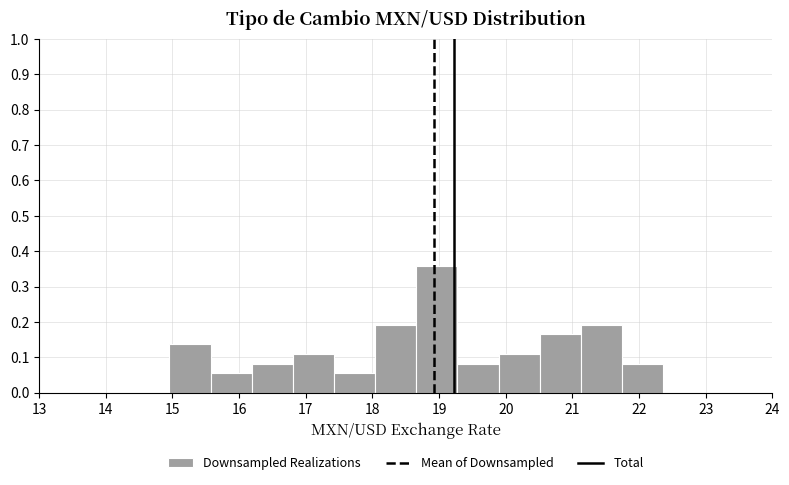

Reading left to right, transcribe this chart: for each bar, give the range it covers on the x-axis and its height. Neither the bar edges nor the heights are printed on the chart, so give them approximately, as read against the axes.

15.0 to 15.6: 0.14
15.6 to 16.2: 0.05
16.2 to 16.8: 0.08
16.8 to 17.4: 0.11
17.4 to 18.0: 0.05
18.0 to 18.7: 0.19
18.7 to 19.3: 0.36
19.3 to 19.9: 0.08
19.9 to 20.5: 0.11
20.5 to 21.1: 0.16
21.1 to 21.7: 0.19
21.7 to 22.4: 0.08